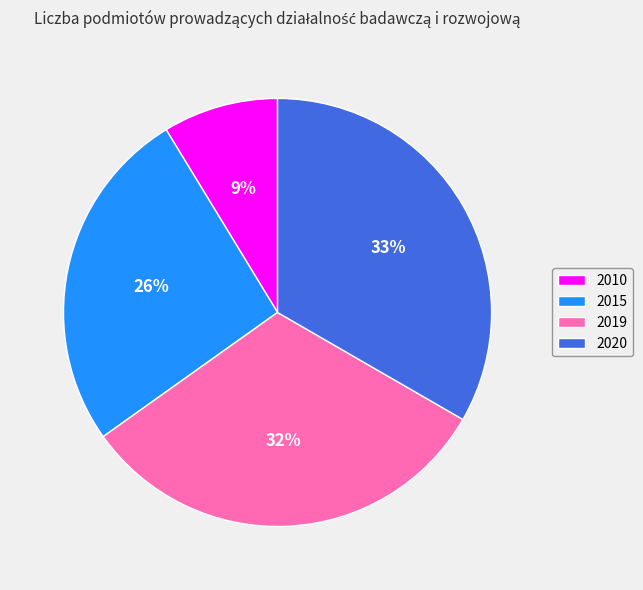

What percentage is the 2015 slice, to the nearest percent?

26%